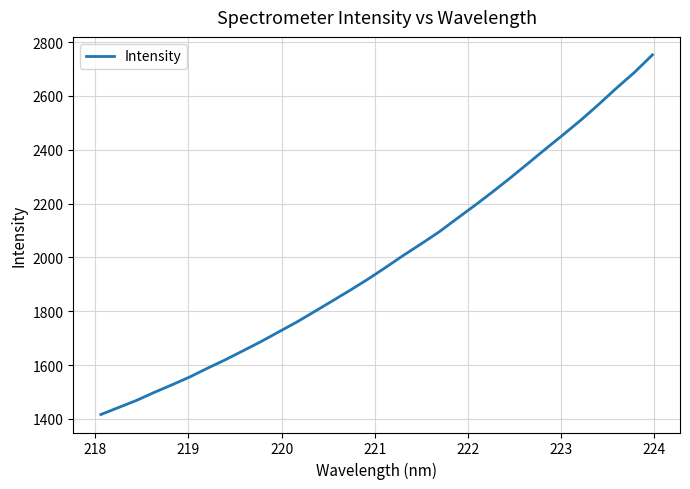

What is the maximum value shown in the chart?

2752.6